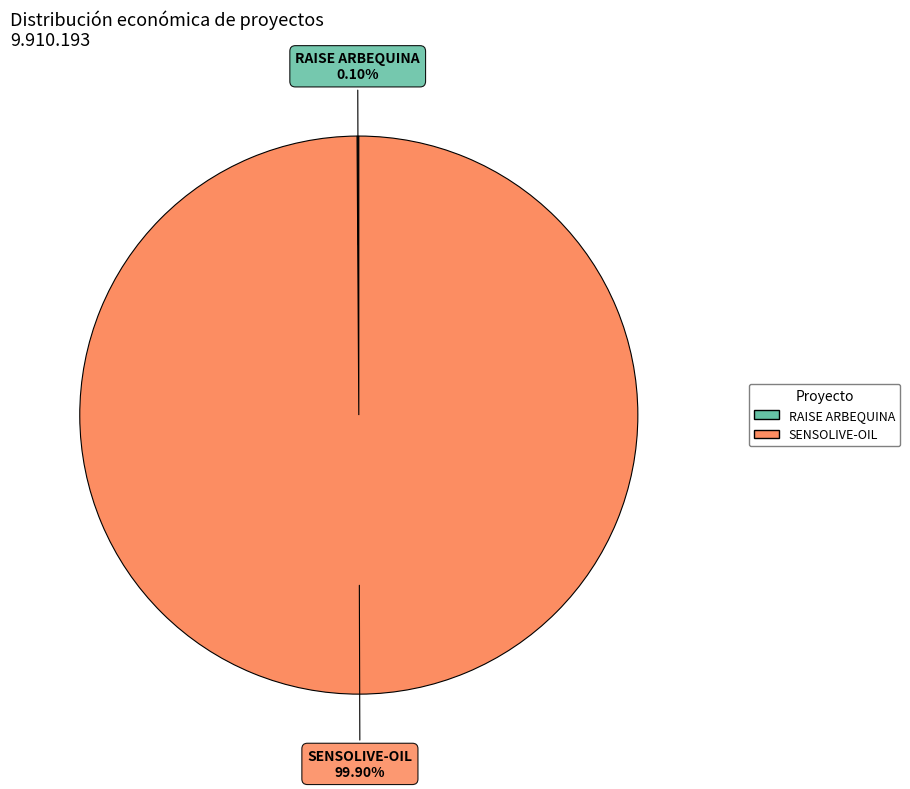

Which category has the biggest portion of the pie?

SENSOLIVE-OIL